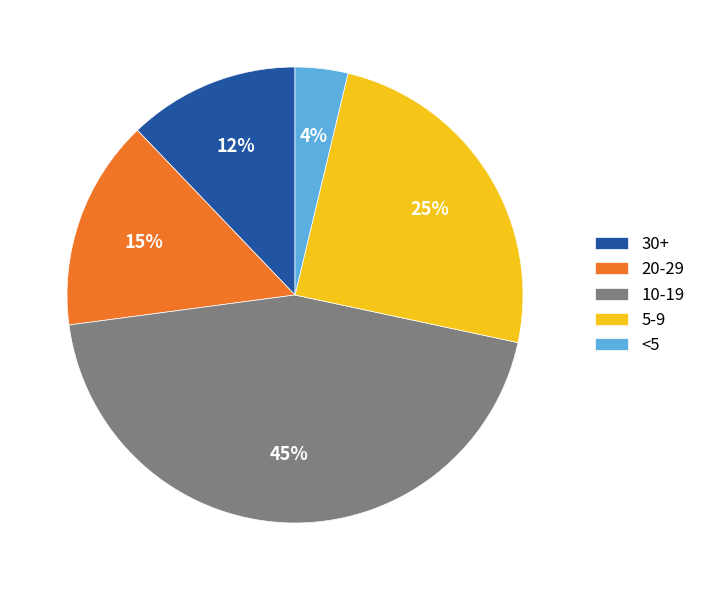

Combined, do 20-29 and <5 account for over 50%?

No